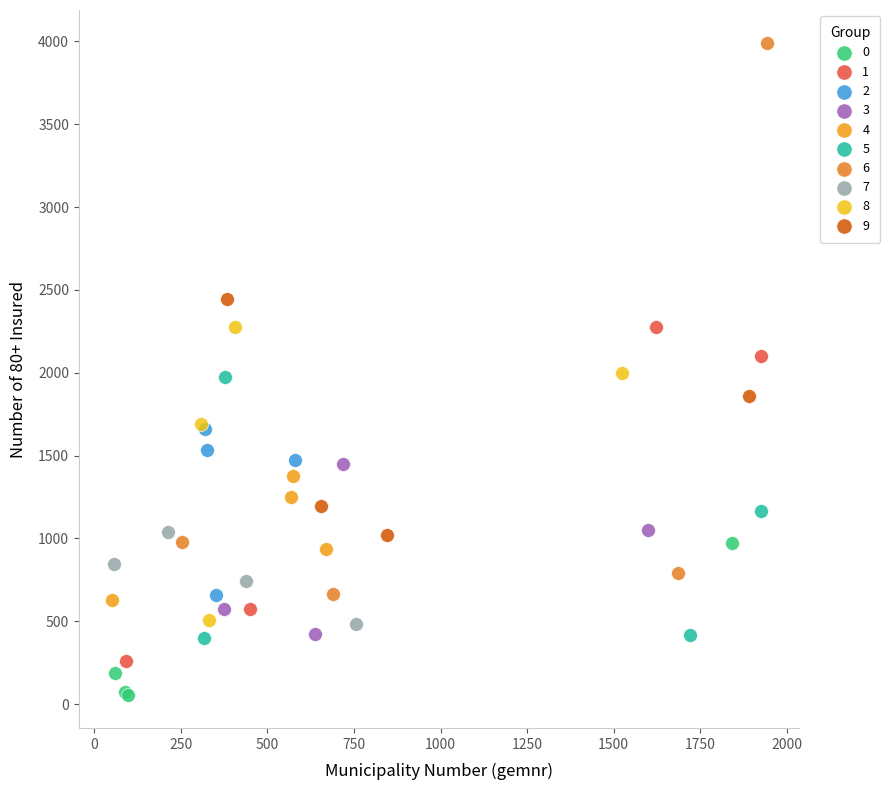

Which series has the widest spread of Y values?

6